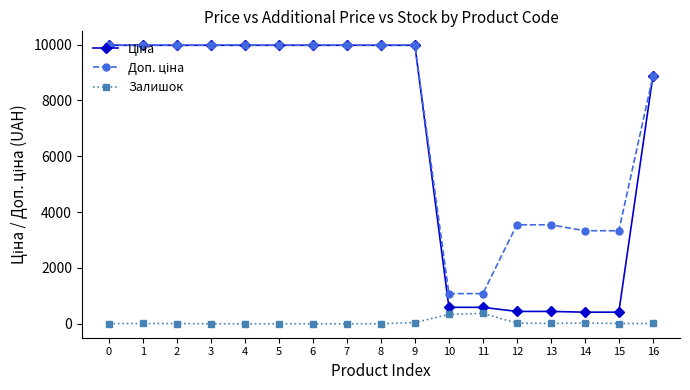

What is the maximum value shown in the chart?

9975.0